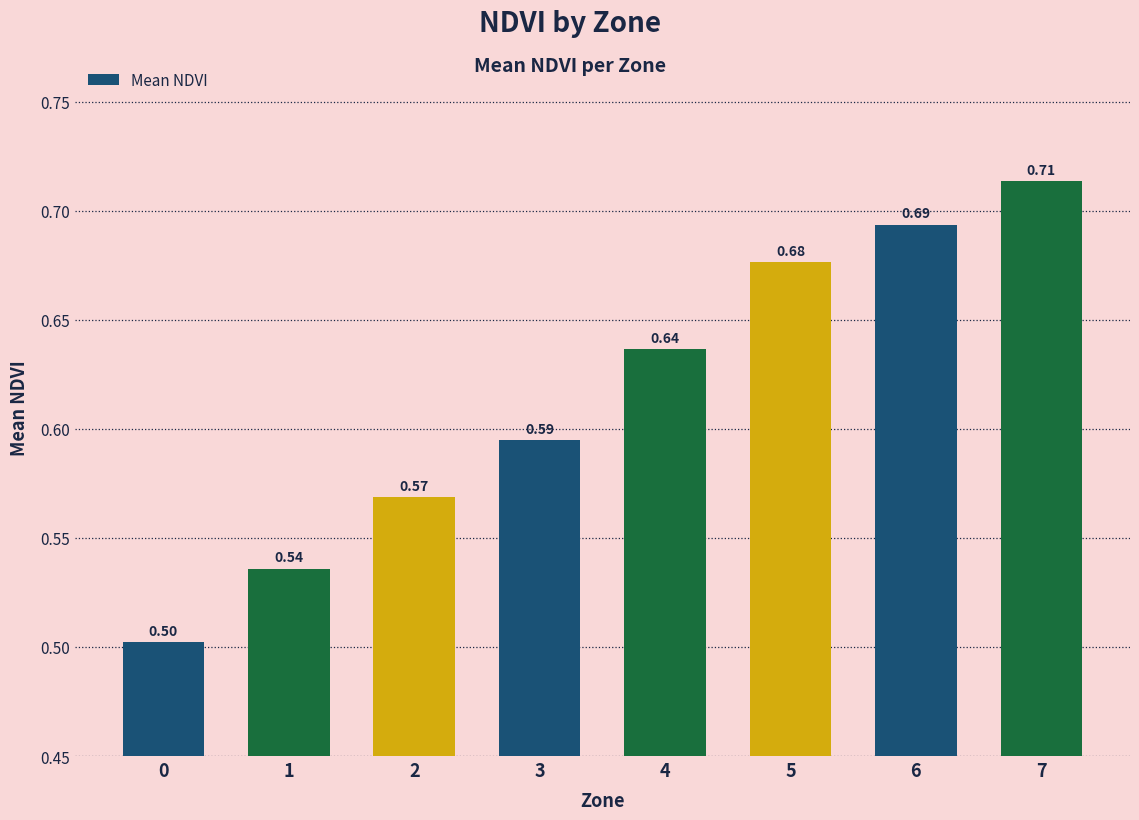

List the labels in order of value, largest first.

7, 6, 5, 4, 3, 2, 1, 0